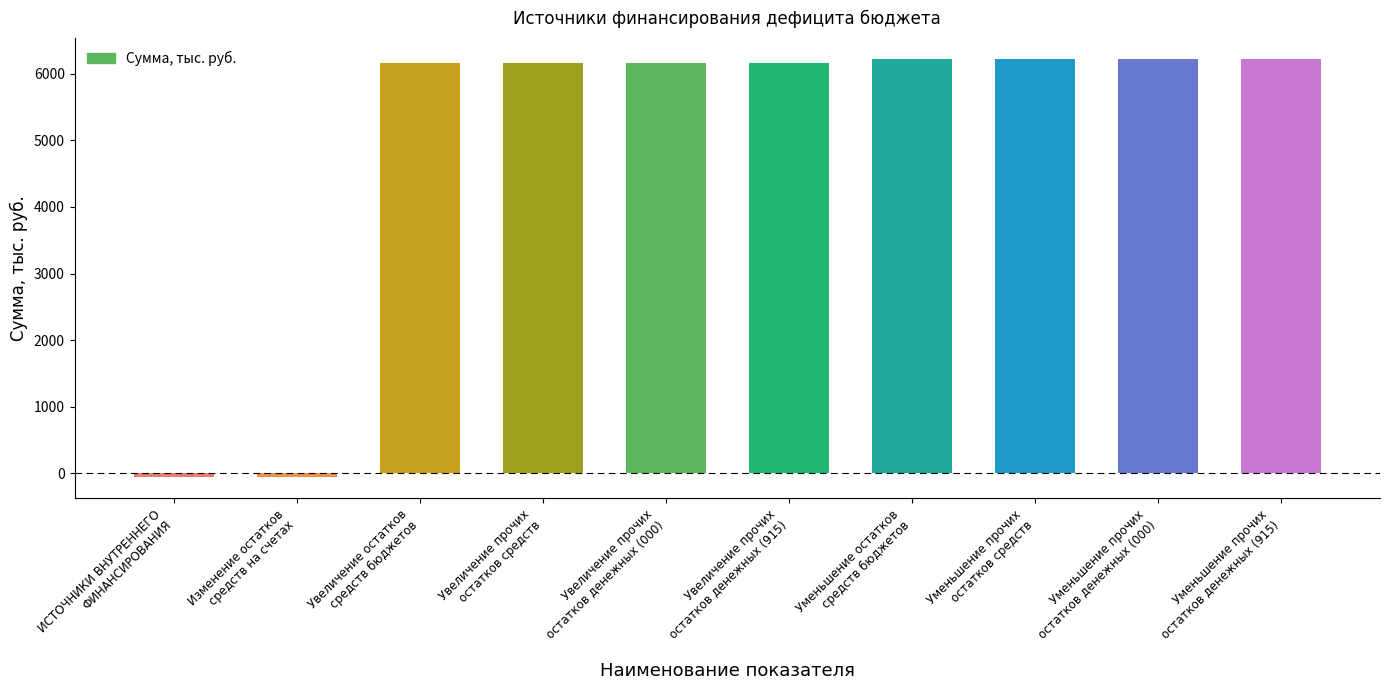

What is the sum of all values?

49424.8